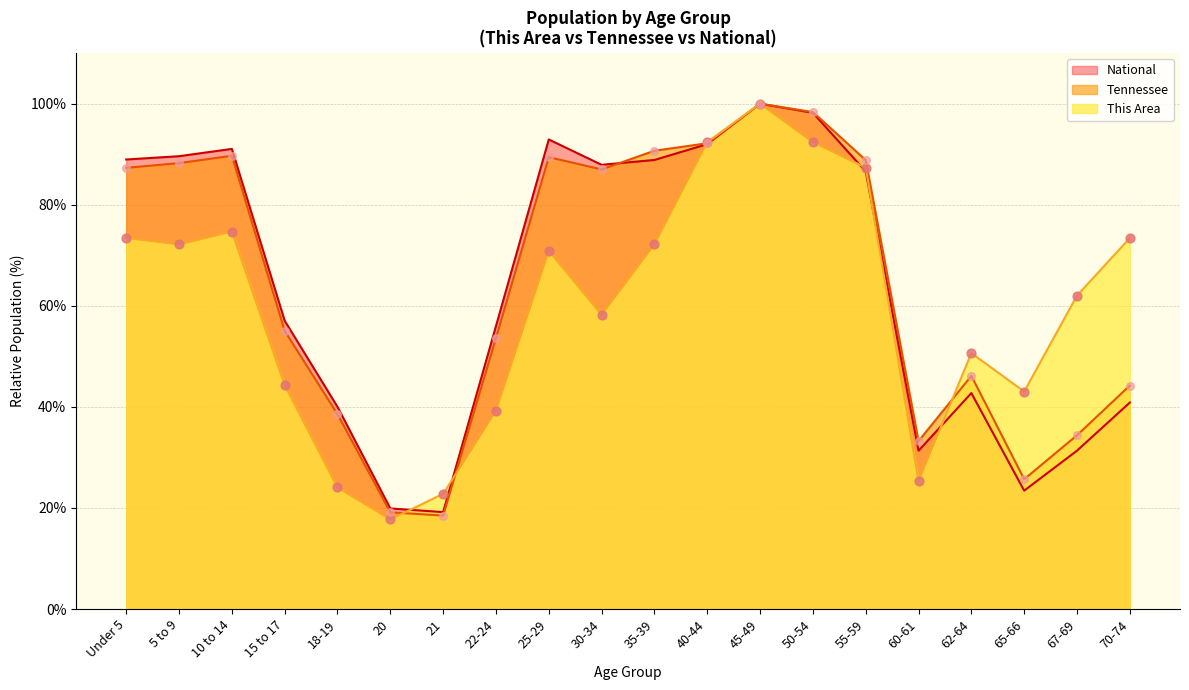

At which category is the sum across all series the highest?

45-49